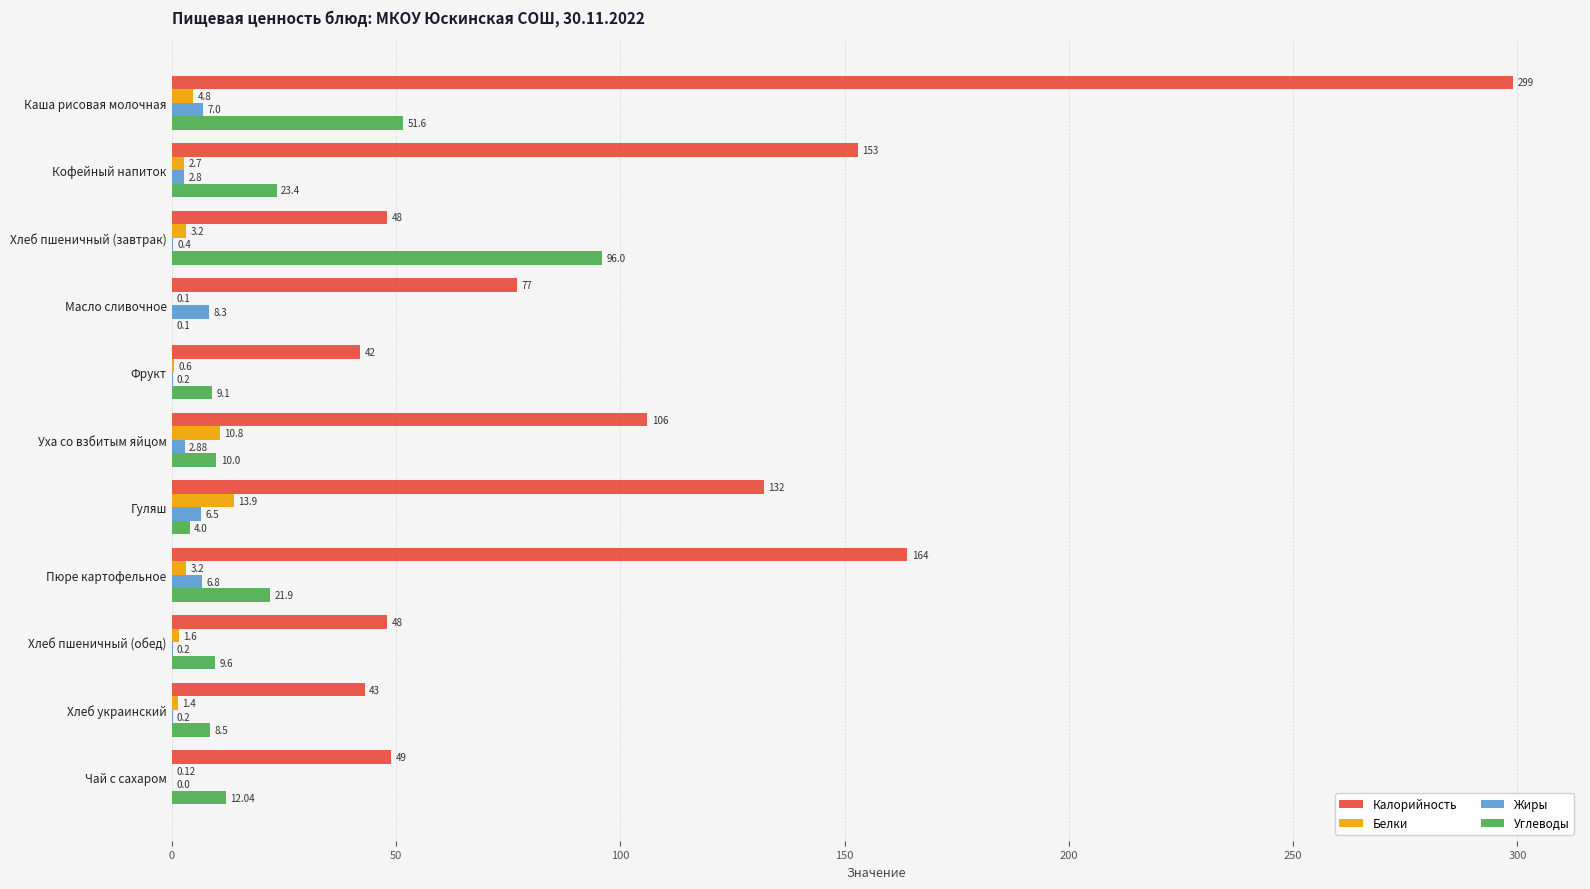

What is the sum of all Белки values?

42.4